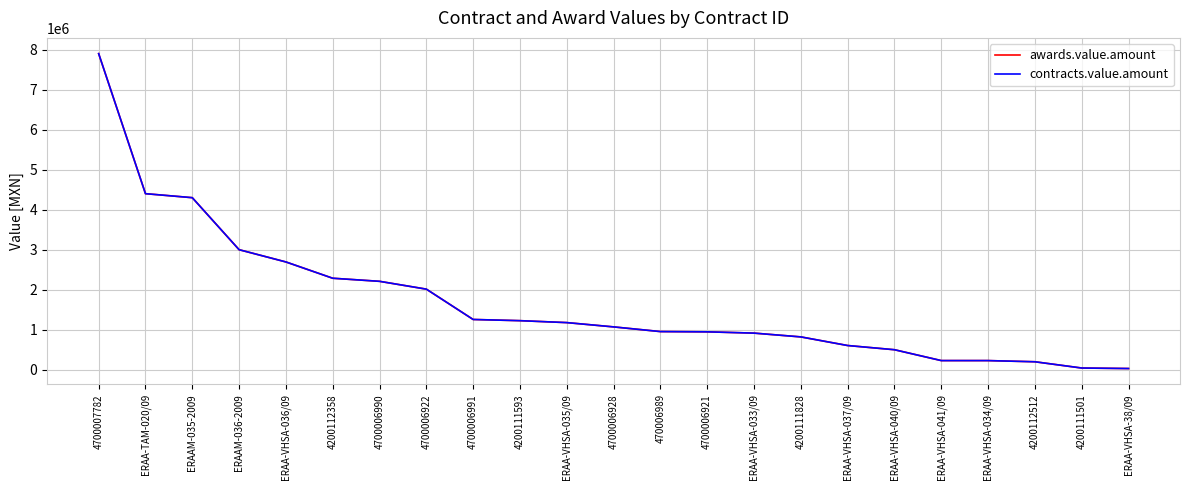

True or false: awards.value.amount and contracts.value.amount cross at least once.

False